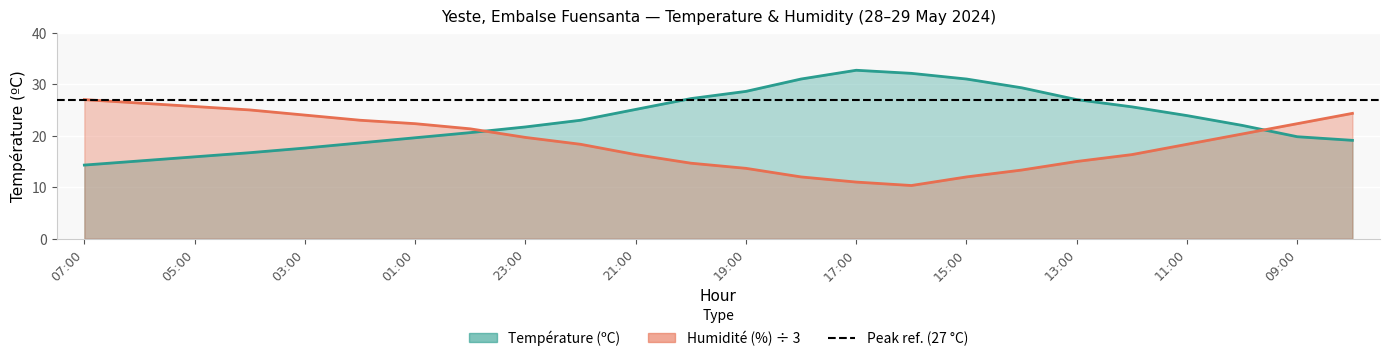

What is the minimum value for Humidité (%)?

10.3